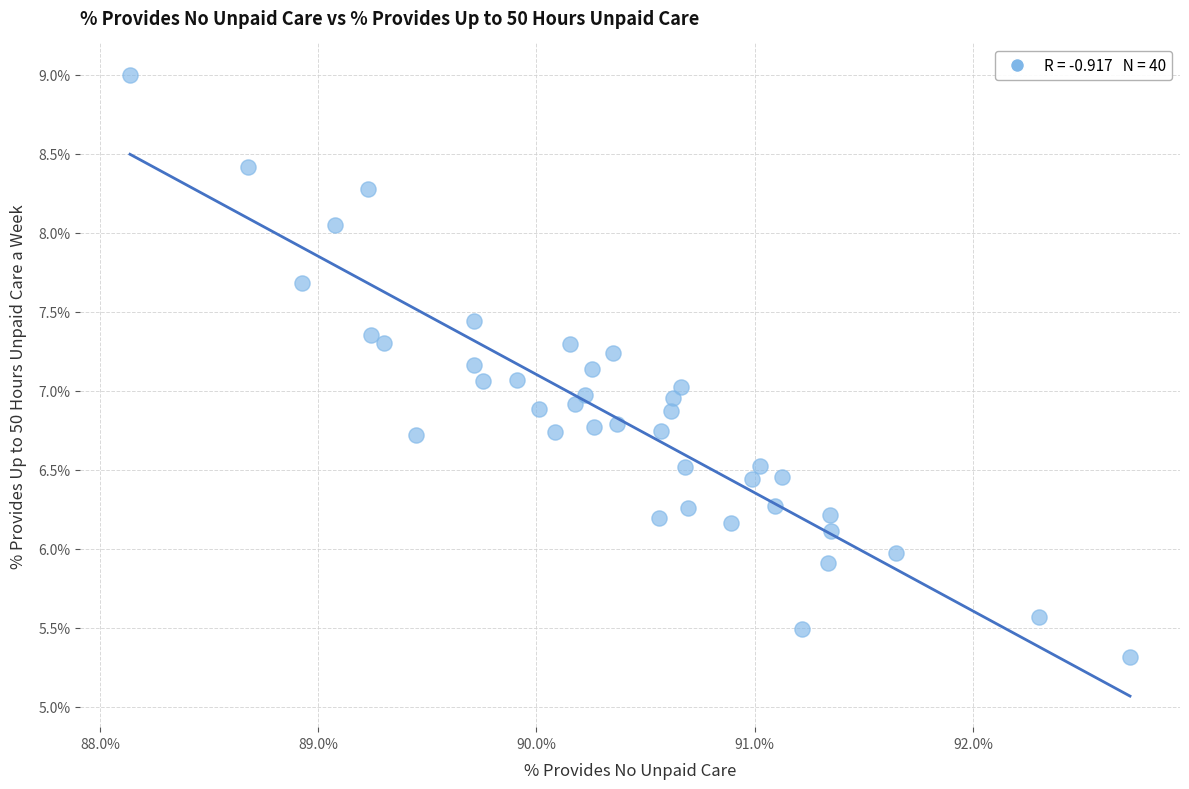

What is the range of X values (max minus min)?

4.6